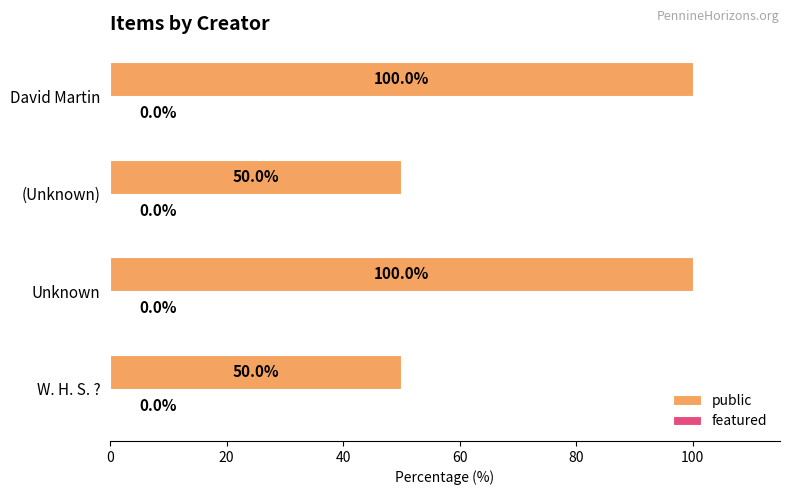

What is the sum of the values at (Unknown) and David Martin?

150